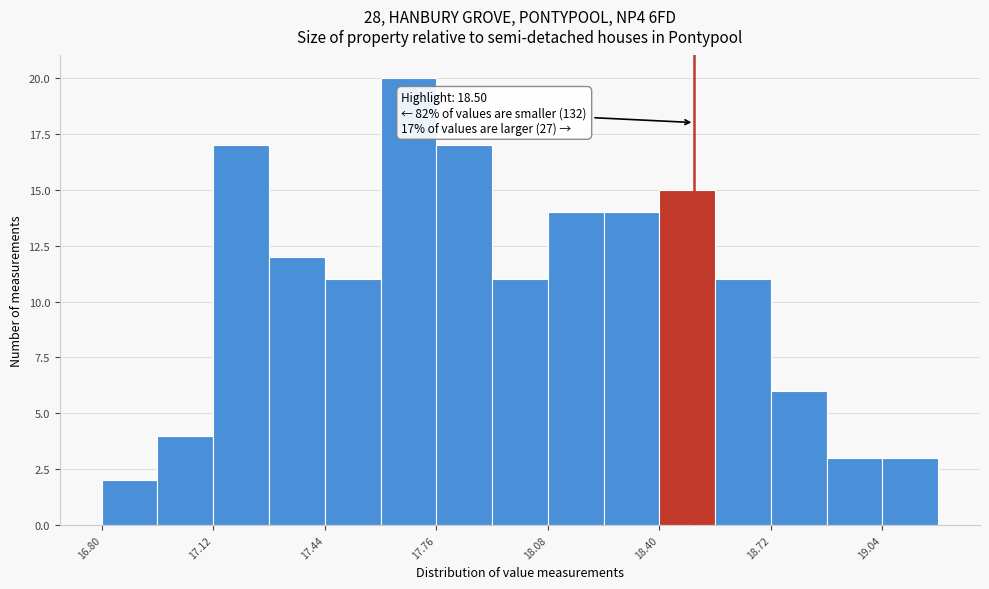

Read against the x-axis, roughly where is the centre of the tallest bar?

17.70